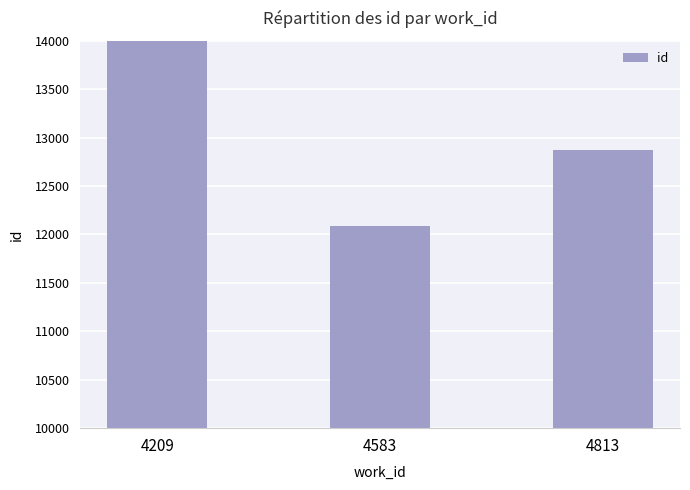

What is the smallest value displayed?

12088